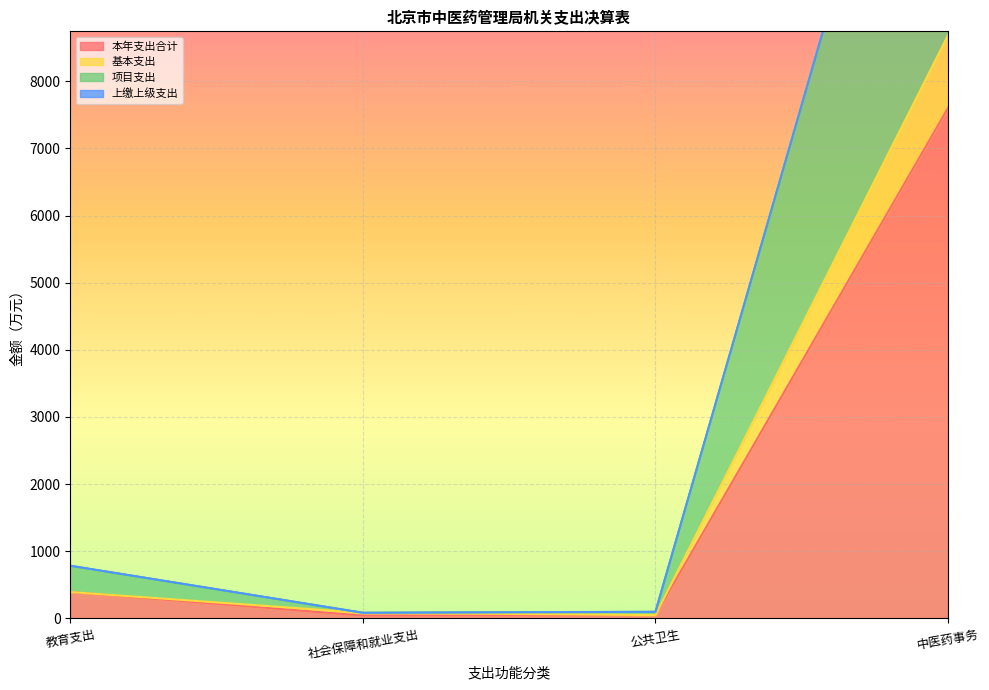

Rank the categories by 基本支出 value from lowest to highest.

公共卫生, 社会保障和就业支出, 教育支出, 中医药事务